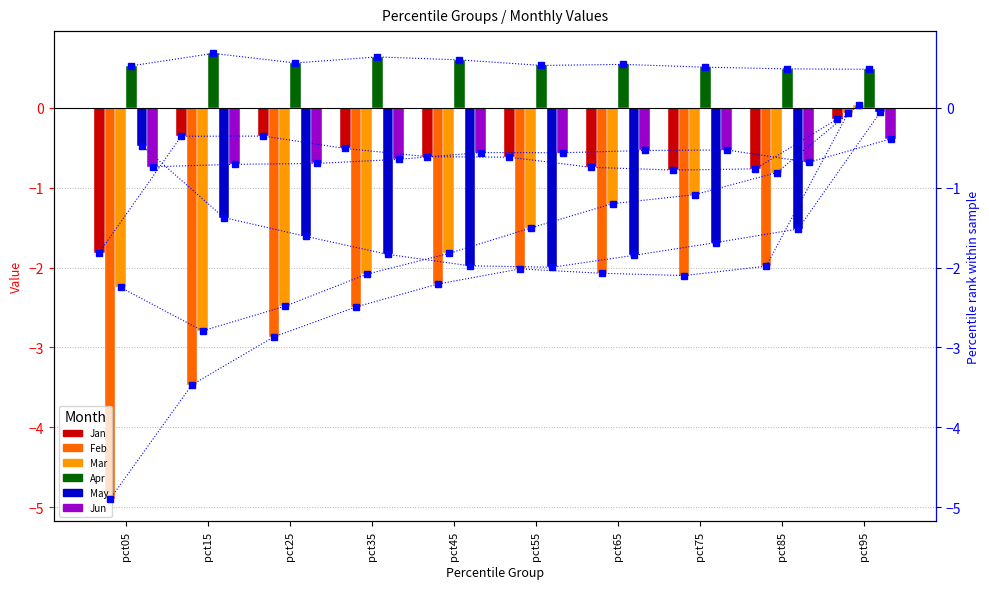

What are all the series names shown in the legend?

Jan, Feb, Mar, Apr, May, Jun